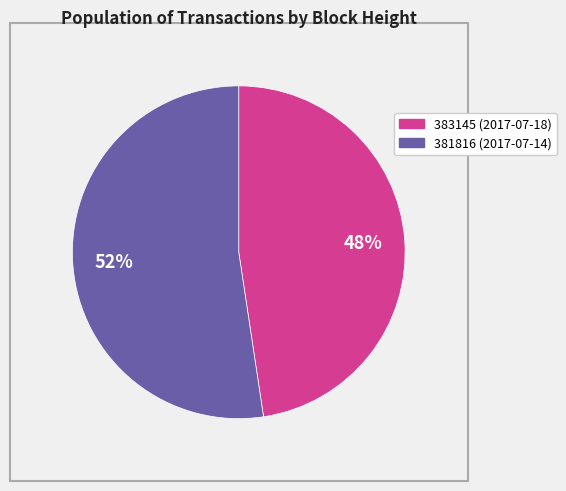

The 381816 slice represents 52% of the pie. True or false?

True